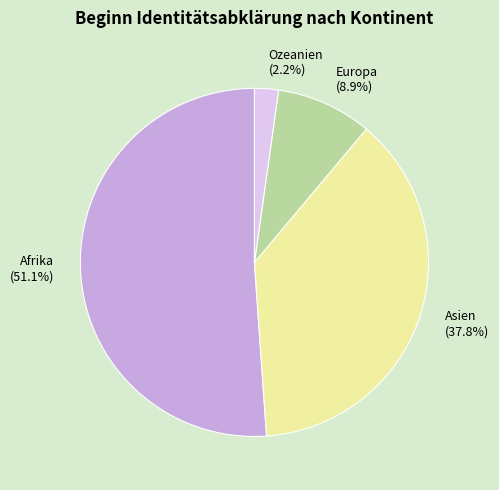

Rank the categories by value from highest to lowest.

Afrika (51.1%), Asien (37.8%), Europa (8.9%), Ozeanien (2.2%)